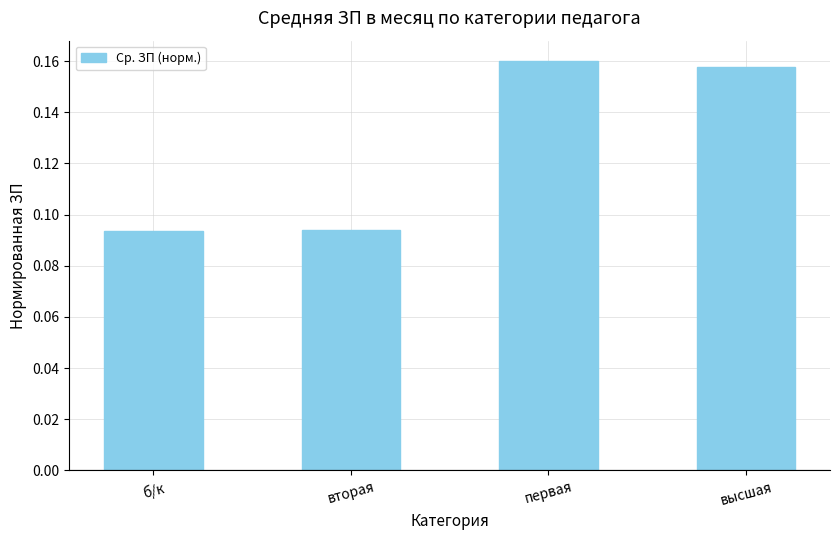

What is the label of the 1st bar from the left?

б/к